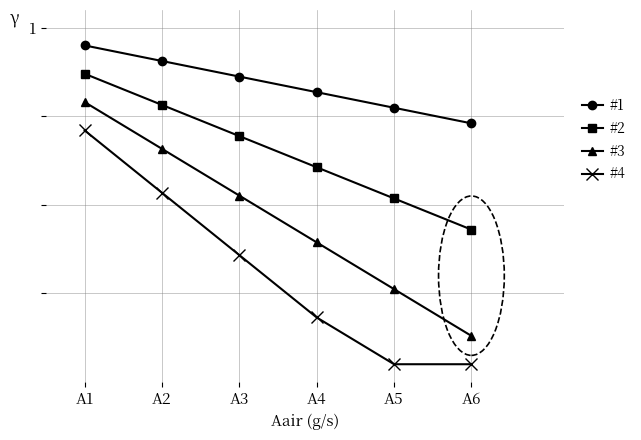

Does the chart have visible grid lines?

Yes